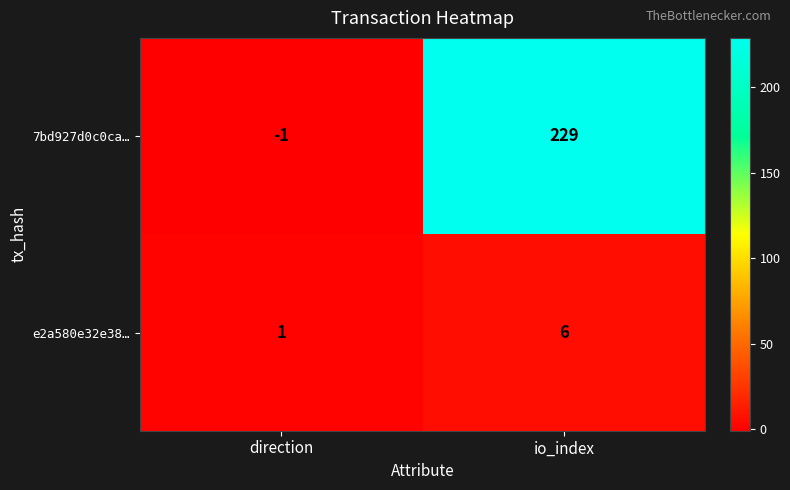

Rank the series by their average value, from highest to lowest.

7bd927d0c0ca…, e2a580e32e38…